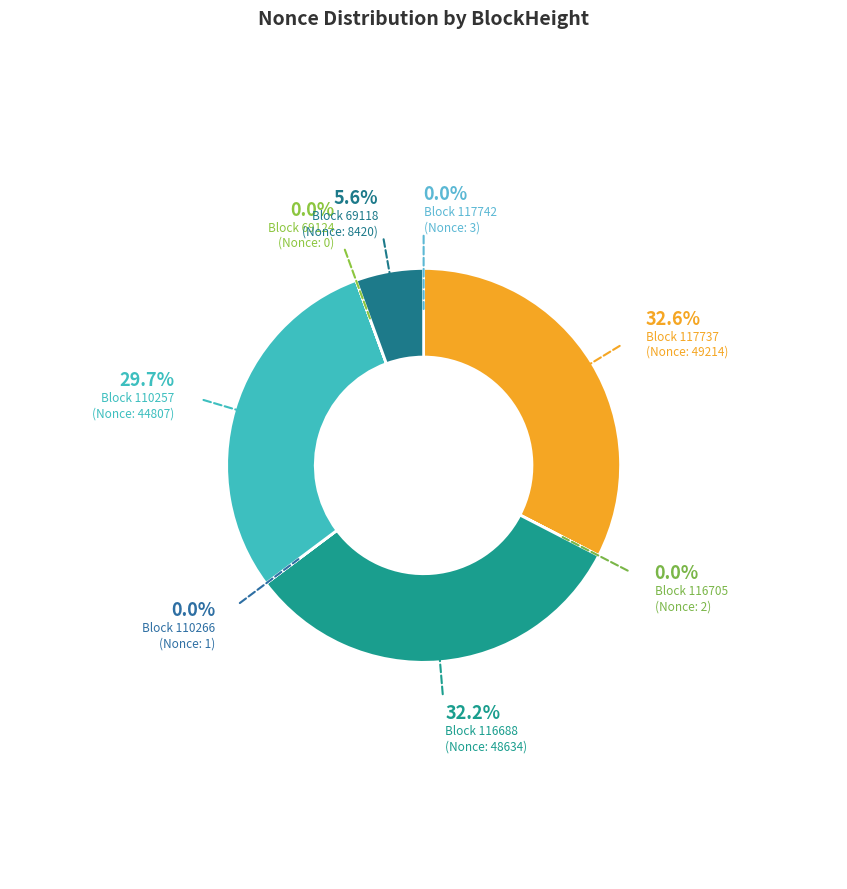

True or false: 110266 accounts for 0% of the total.

True